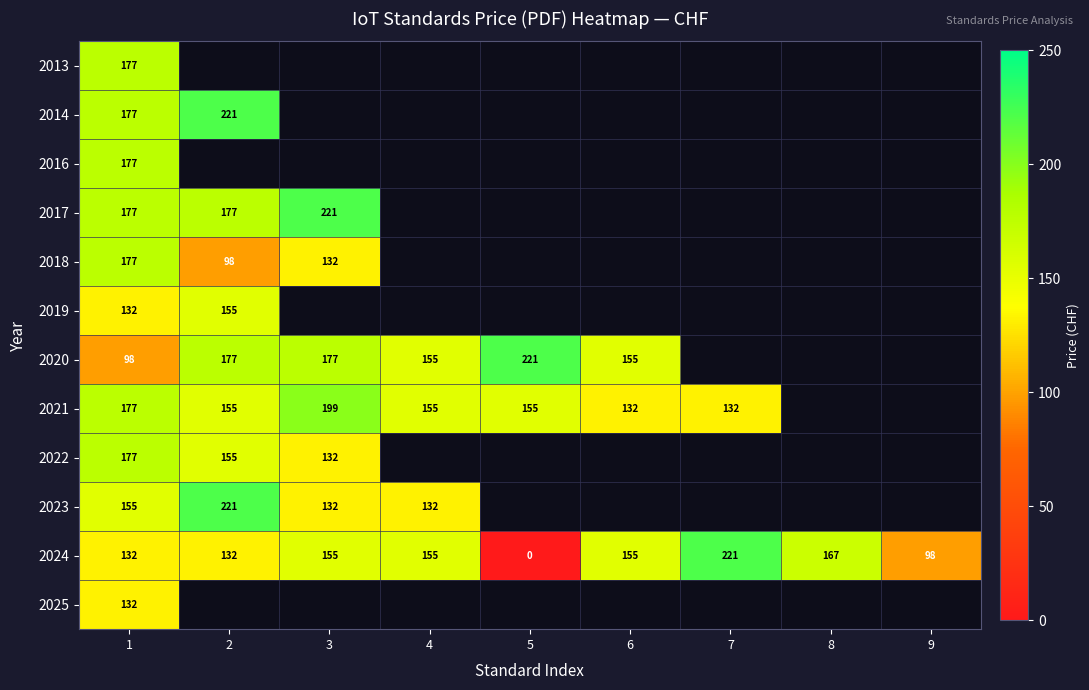

The 2022 series shows 49 at 2. True or false?

False